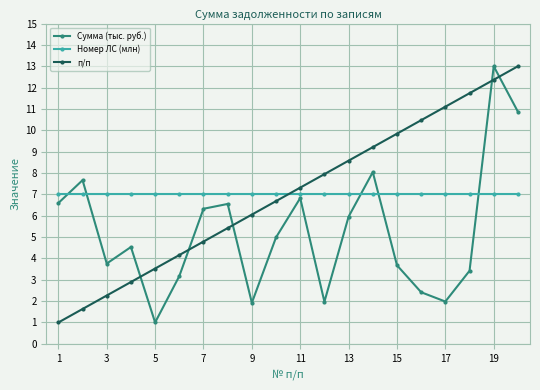

True or false: Номер ЛС (млн) and Сумма (тыс. руб.) cross at least once.

True